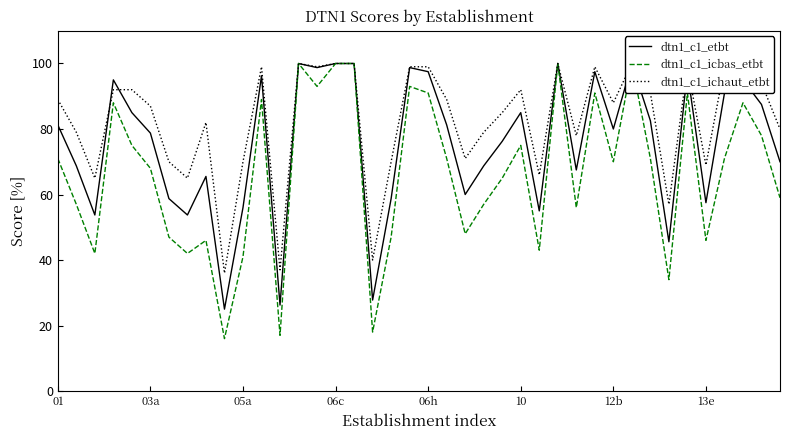

What is the sum of the dtn1_c1_etbt values at 29 and 21?

178.8